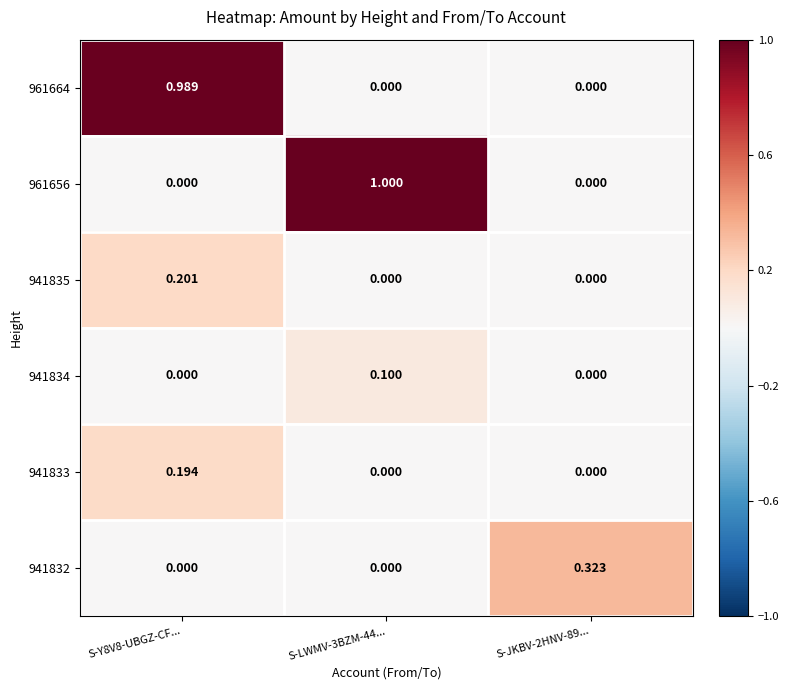

Is the value of 961664 at S-LWMV-3BZM-44... greater than the value of 941835 at S-Y8V8-UBGZ-CF...?

No